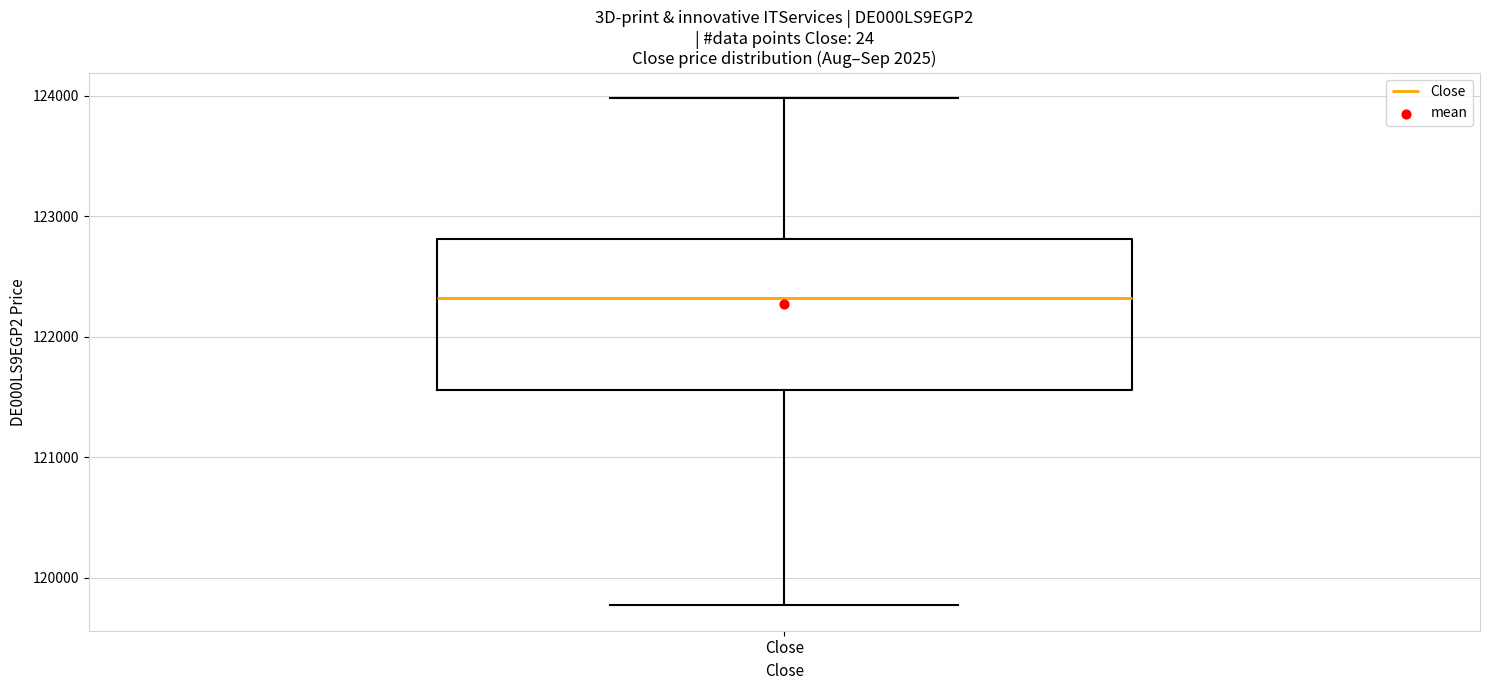

Read this box plot against the y-axis: the position of the median line, the range covered by the box, and the ends of both whiskers. The values are not printed on the chart, so give them approximately, as read against the axis.

median 122300, box 121600 to 122800, whiskers 119800 to 124000